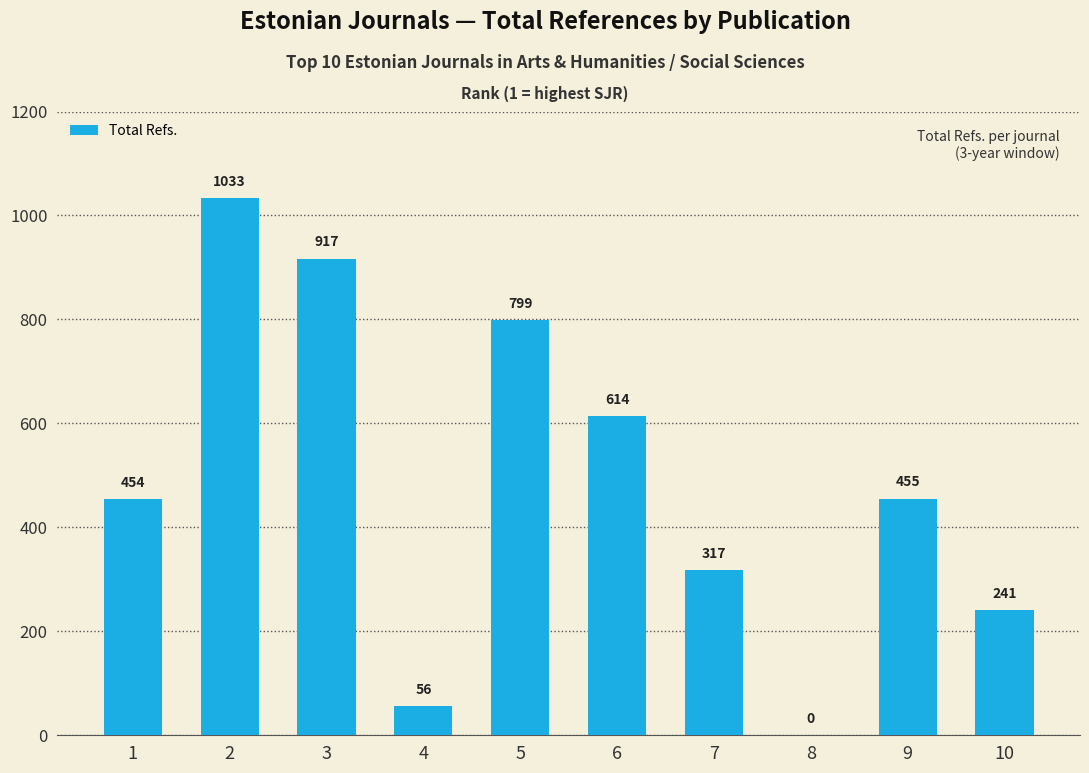

True or false: the data shows 454 at 1.

True